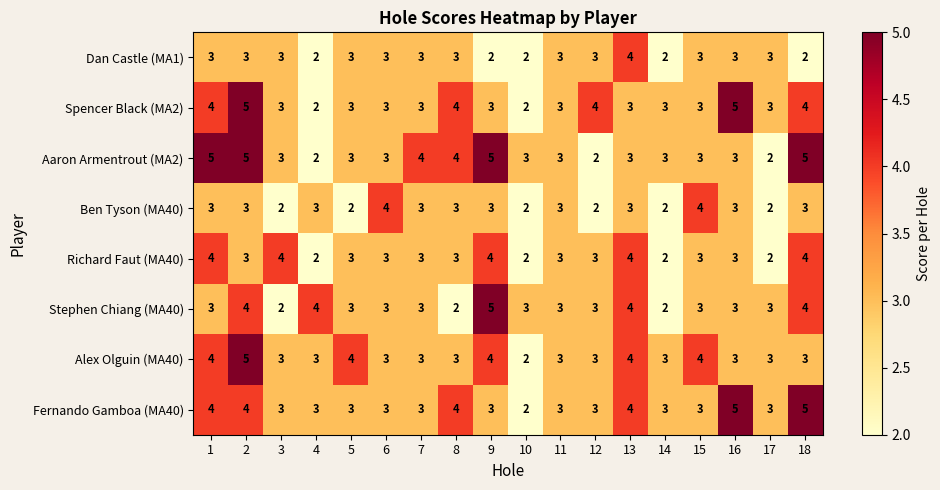

Is the value of Aaron Armentrout (MA2) at 15 greater than the value of Ben Tyson (MA40) at 12?

Yes